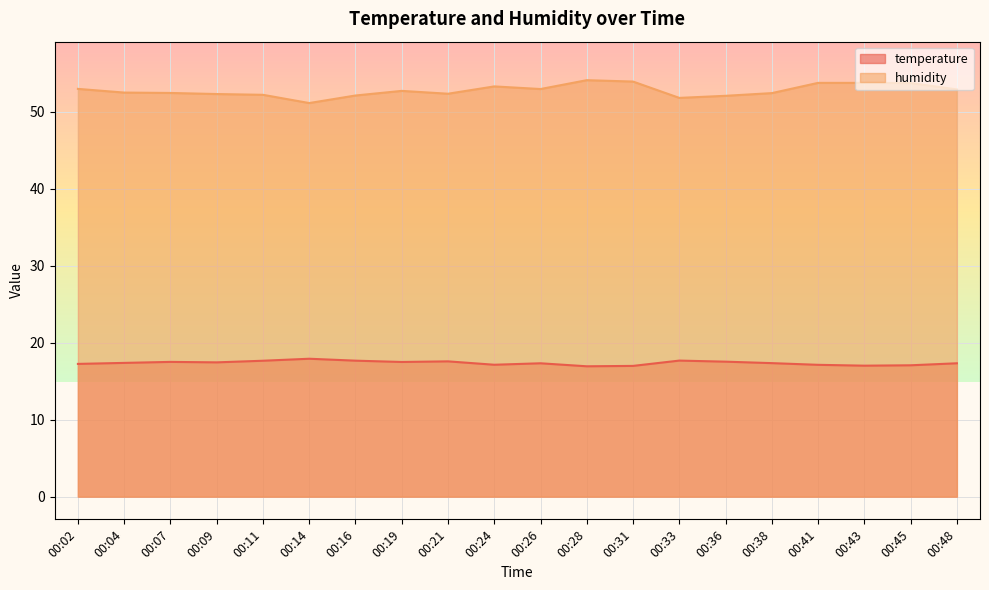

Which has a higher value, 00:02 or 00:04?

00:04